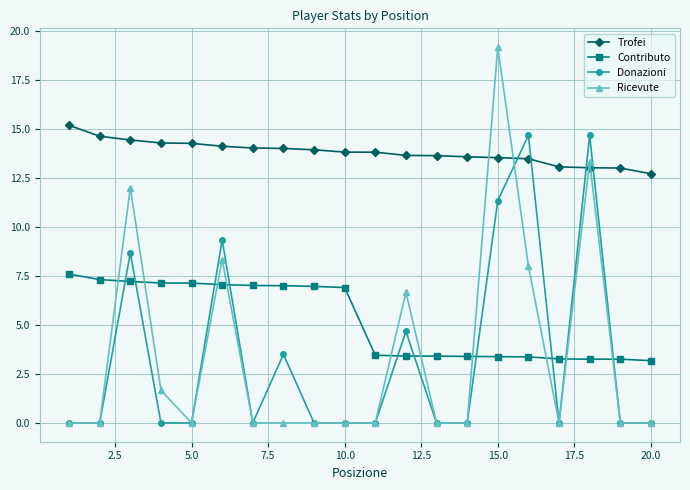

What is the minimum value for Contributo?

3.2